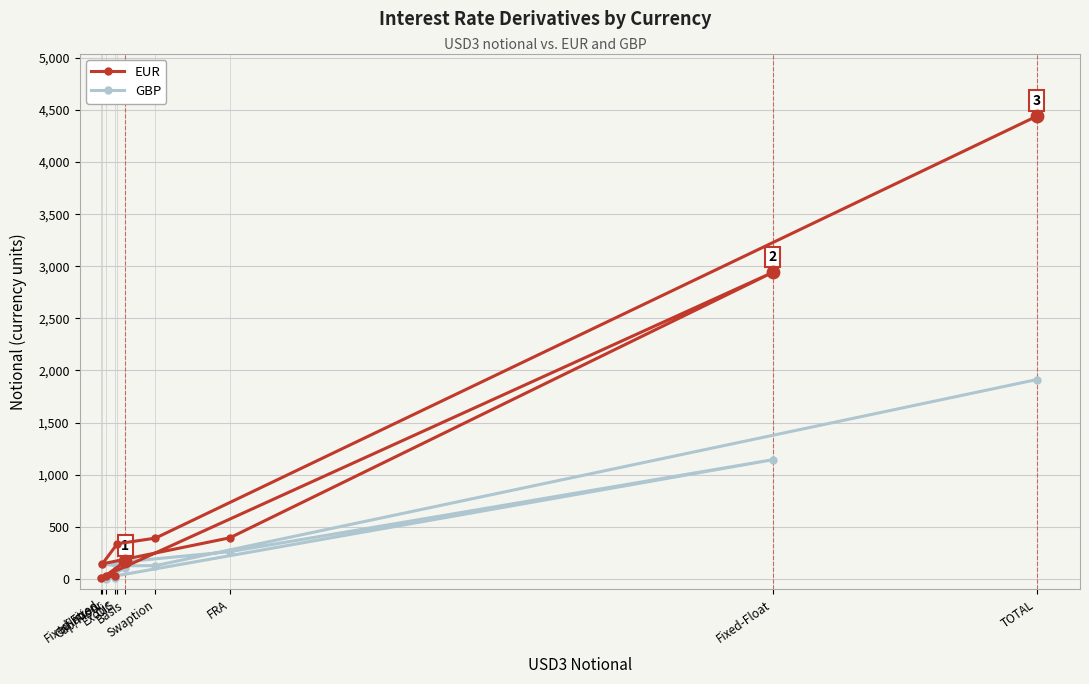

Which series reaches the minimum Y coordinate?

GBP